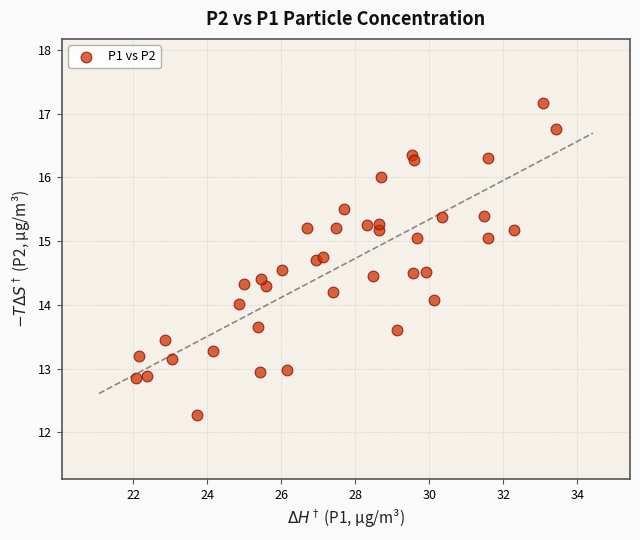

What is the range of X values (max minus min)?

11.3